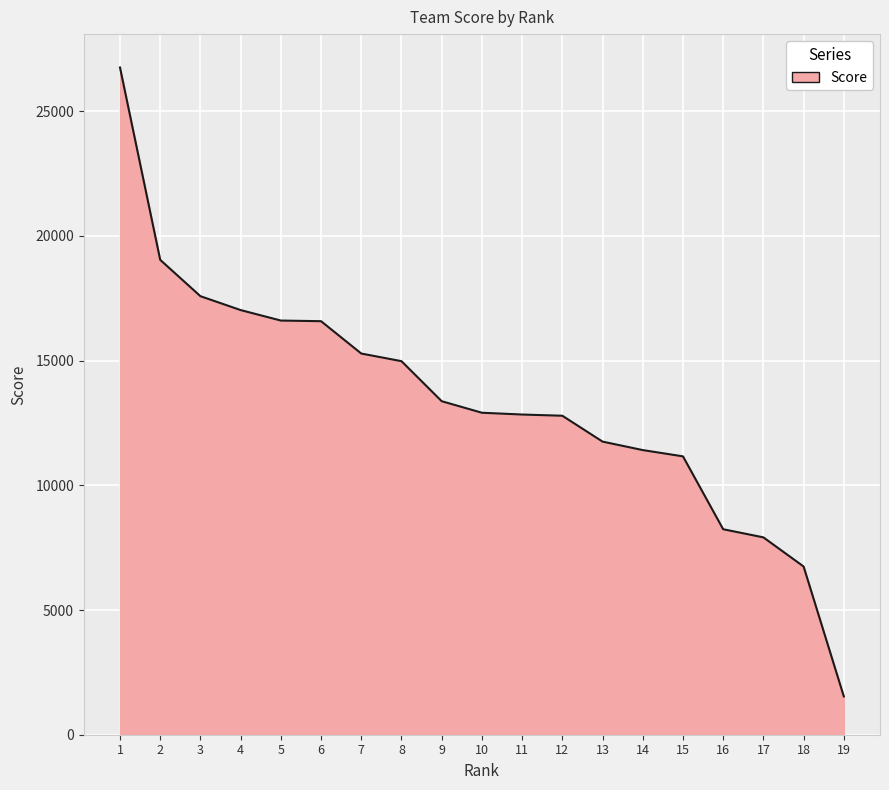

True or false: there are more than 2 points higher than both neighbors.

False